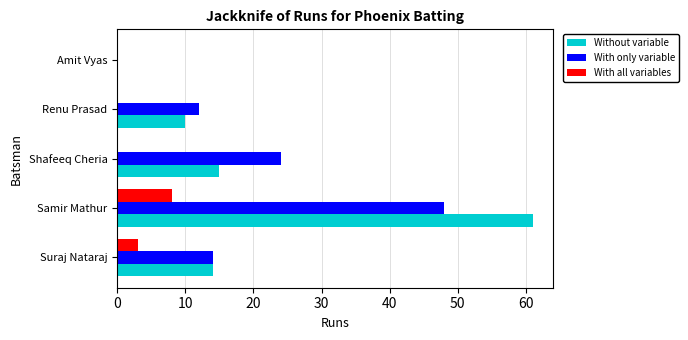

What is the sum of all With all variables values?

11